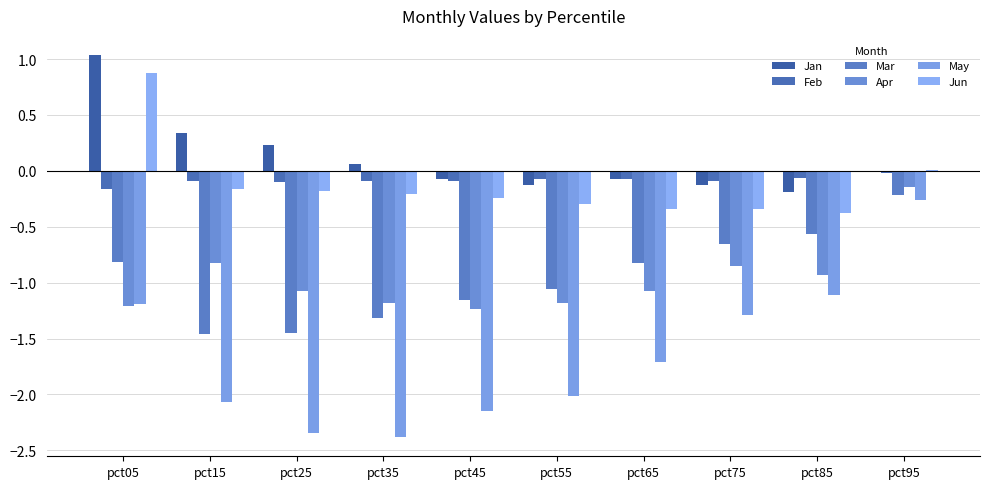

Count the number of categories in the chart.

10